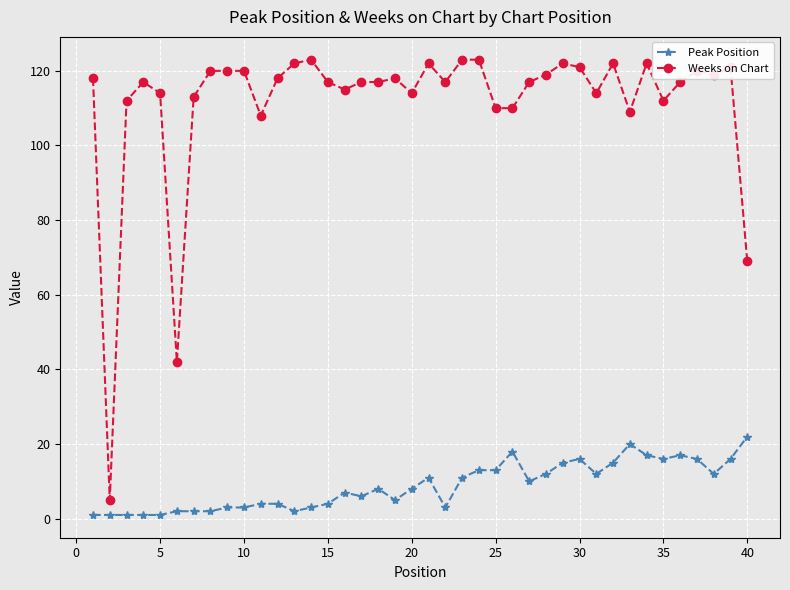

True or false: Peak Position and Weeks on Chart cross at least once.

False